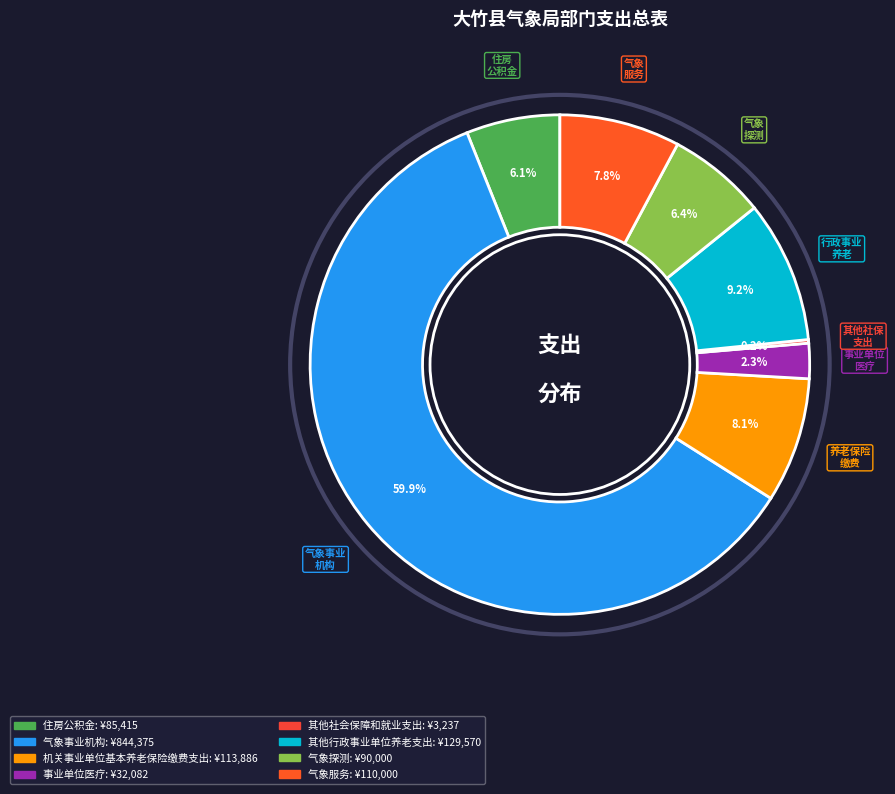

To the nearest percent, what is the average slice percentage?

12%